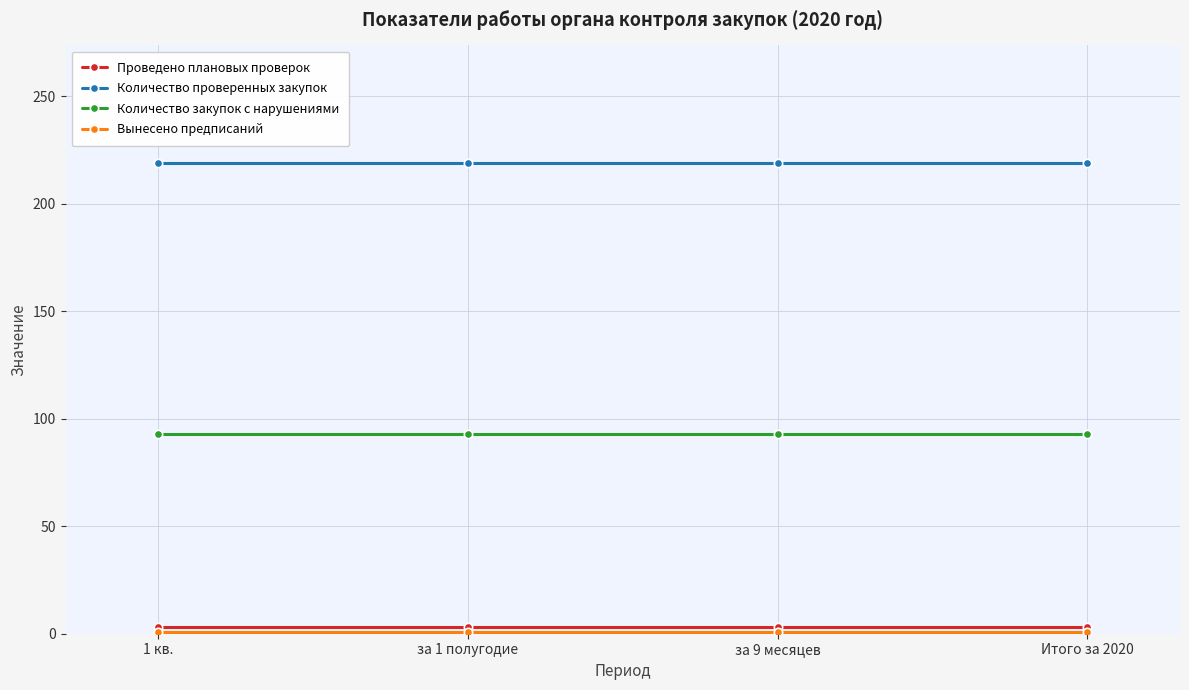

The Проведено плановых проверок series shows 3 at за 1 полугодие. True or false?

True